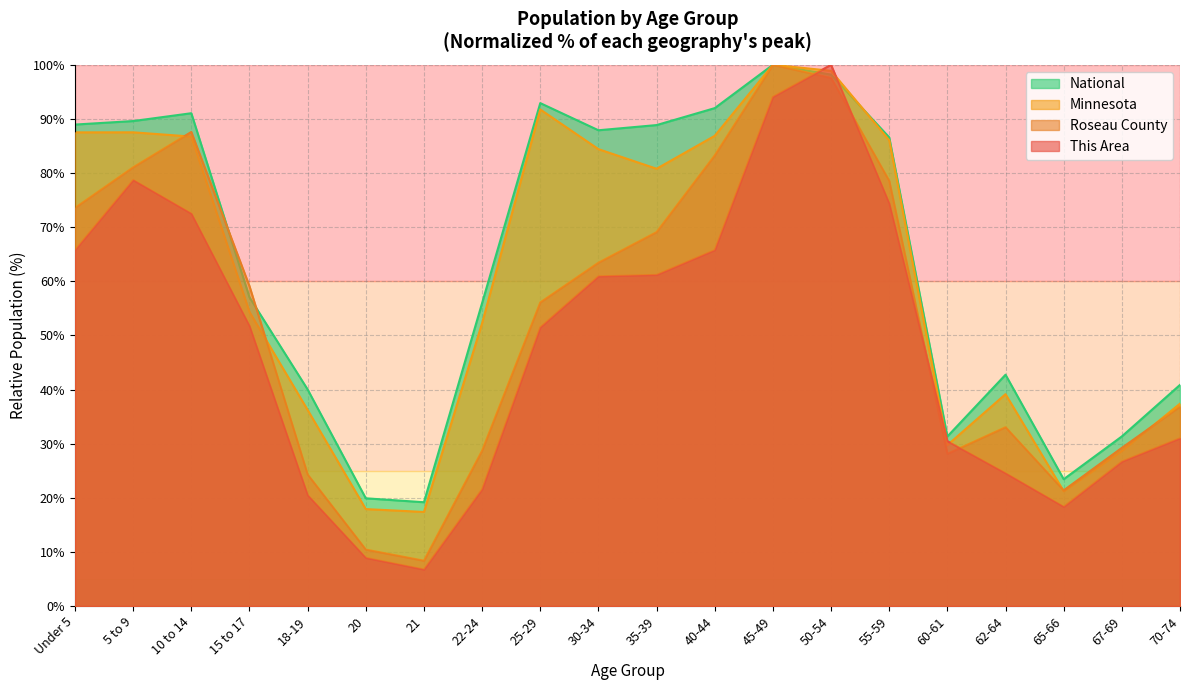

What is the average value of the Roseau County series?

53.5